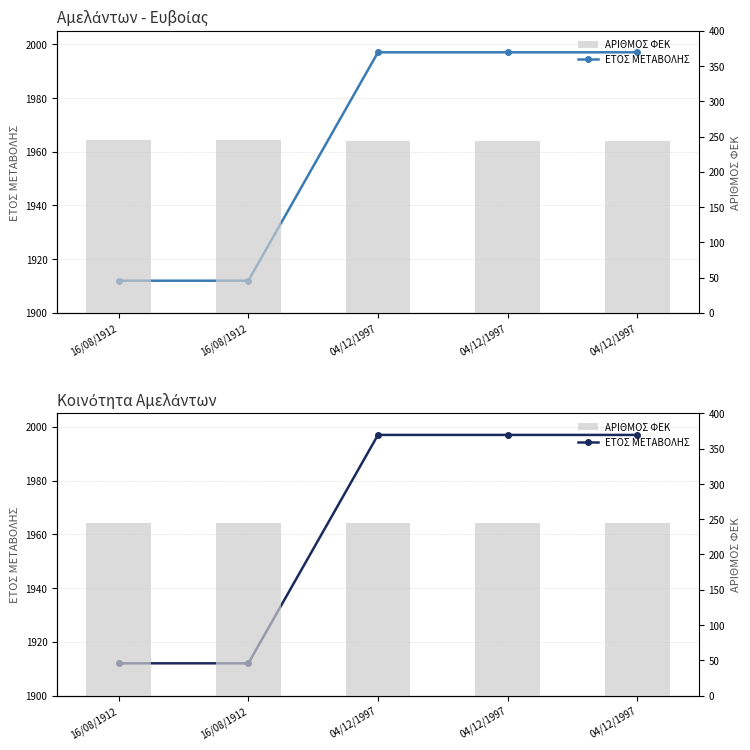

How many groups of bars are there?

5